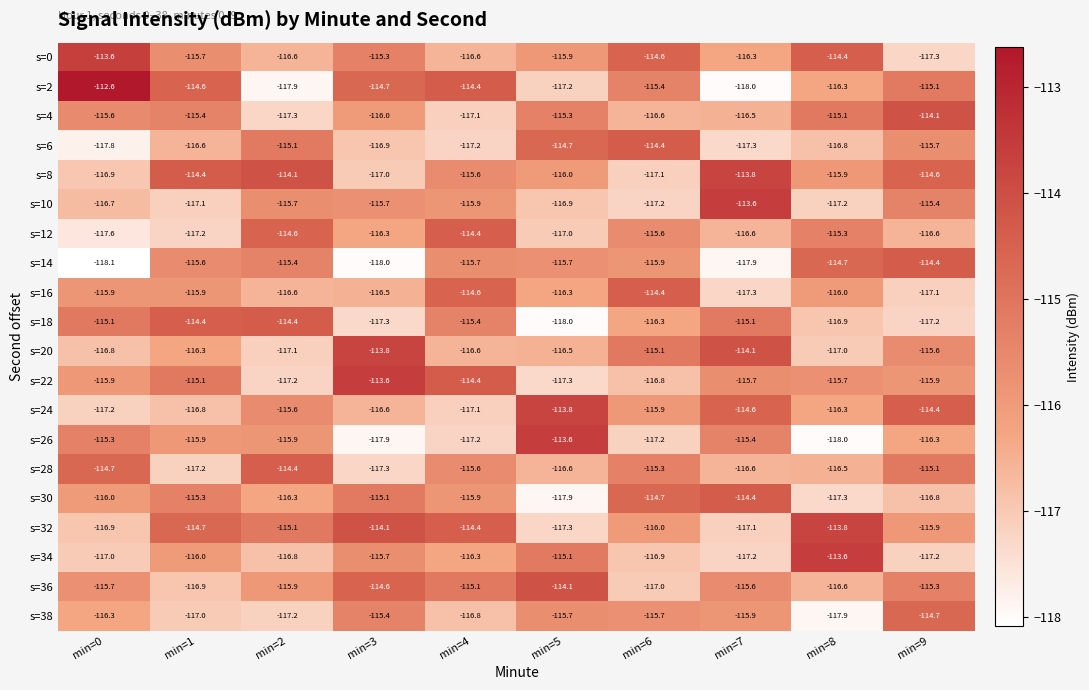

True or false: s=26 has a value of -115.4 at min=7.

True